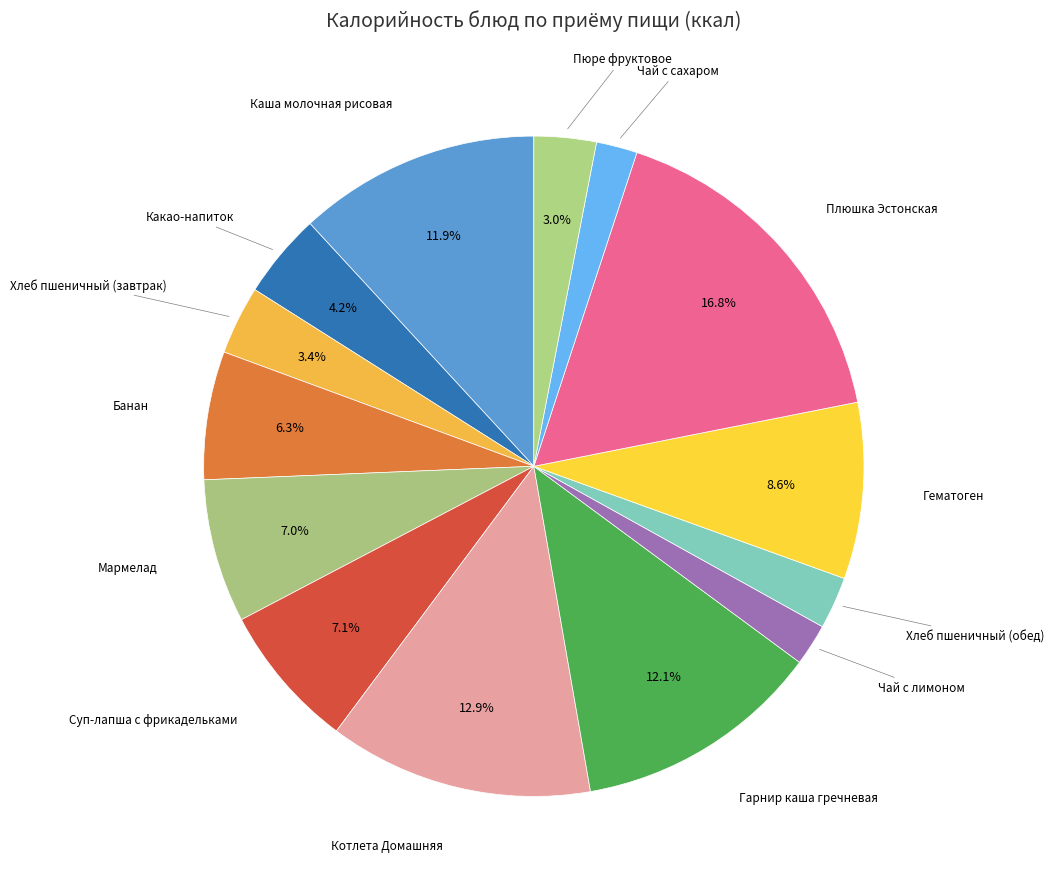

Which slice is the largest?

Плюшка Эстонская